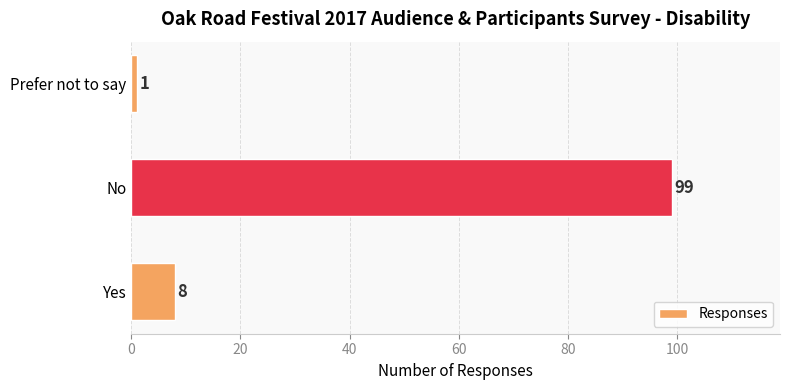

What is the difference between the maximum and minimum values?

98